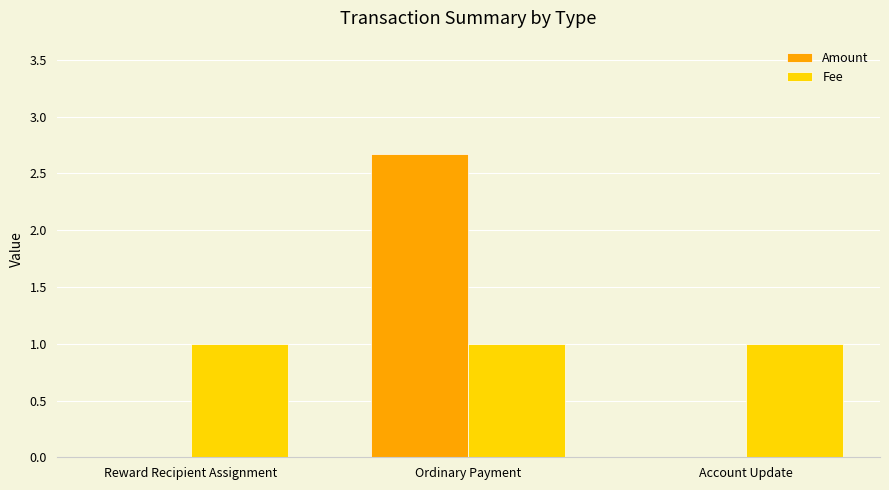

Between Ordinary Payment and Account Update, which series saw the biggest shift?

Amount